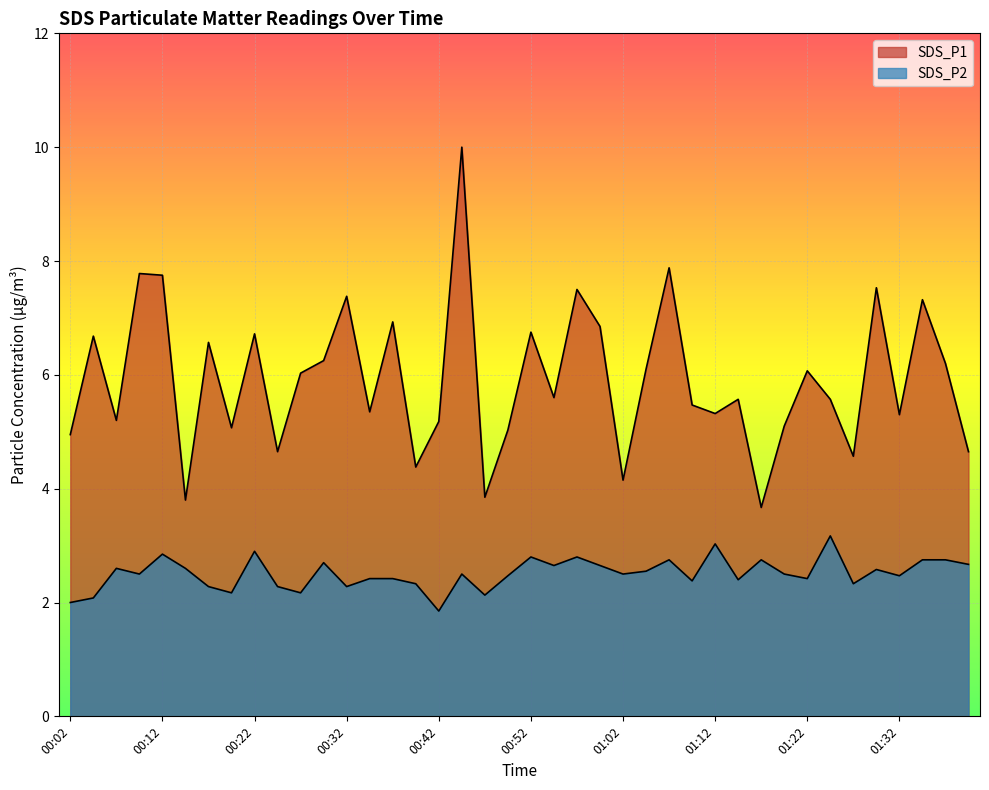

True or false: SDS_P1 has more than 1 interior local peaks.

True